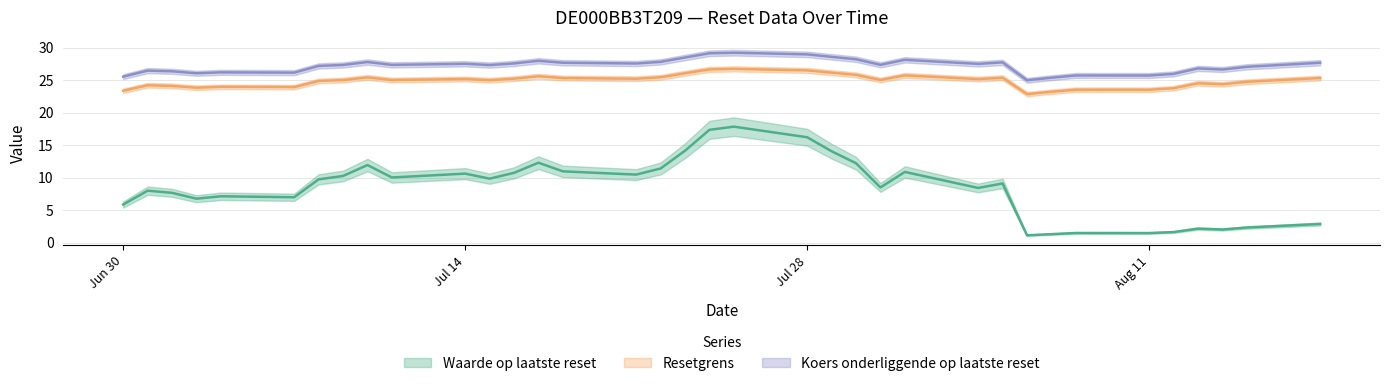

Where is the first local maximum for Waarde op laatste reset?

2025-07-01